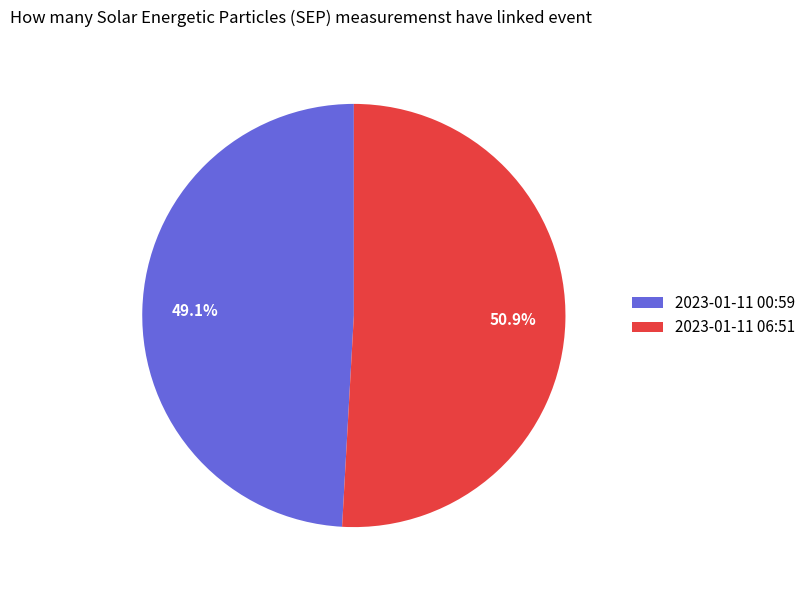

What is the majority slice?

2023-01-11 06:51